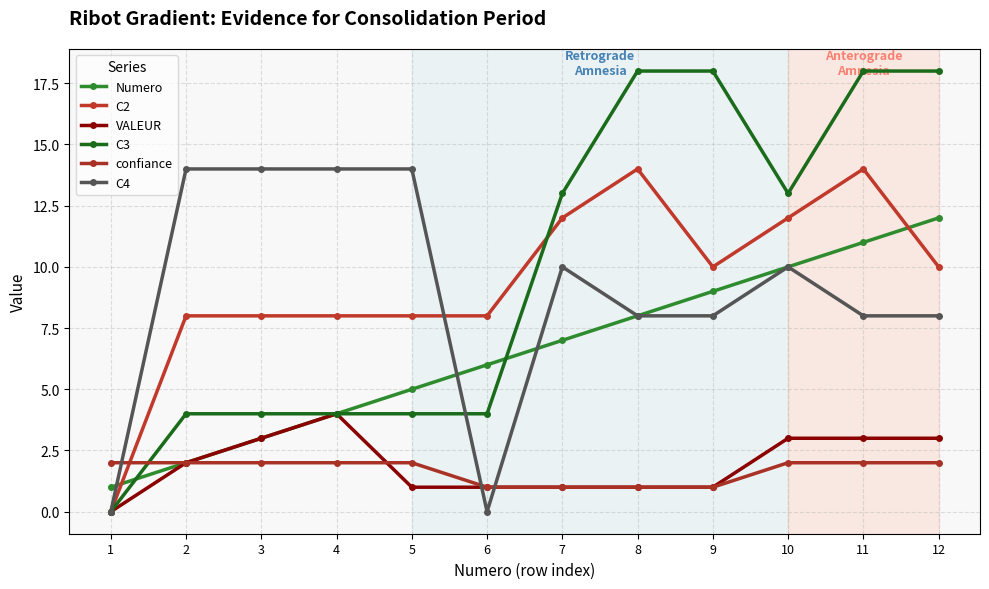

How many lines are shown in the chart?

6